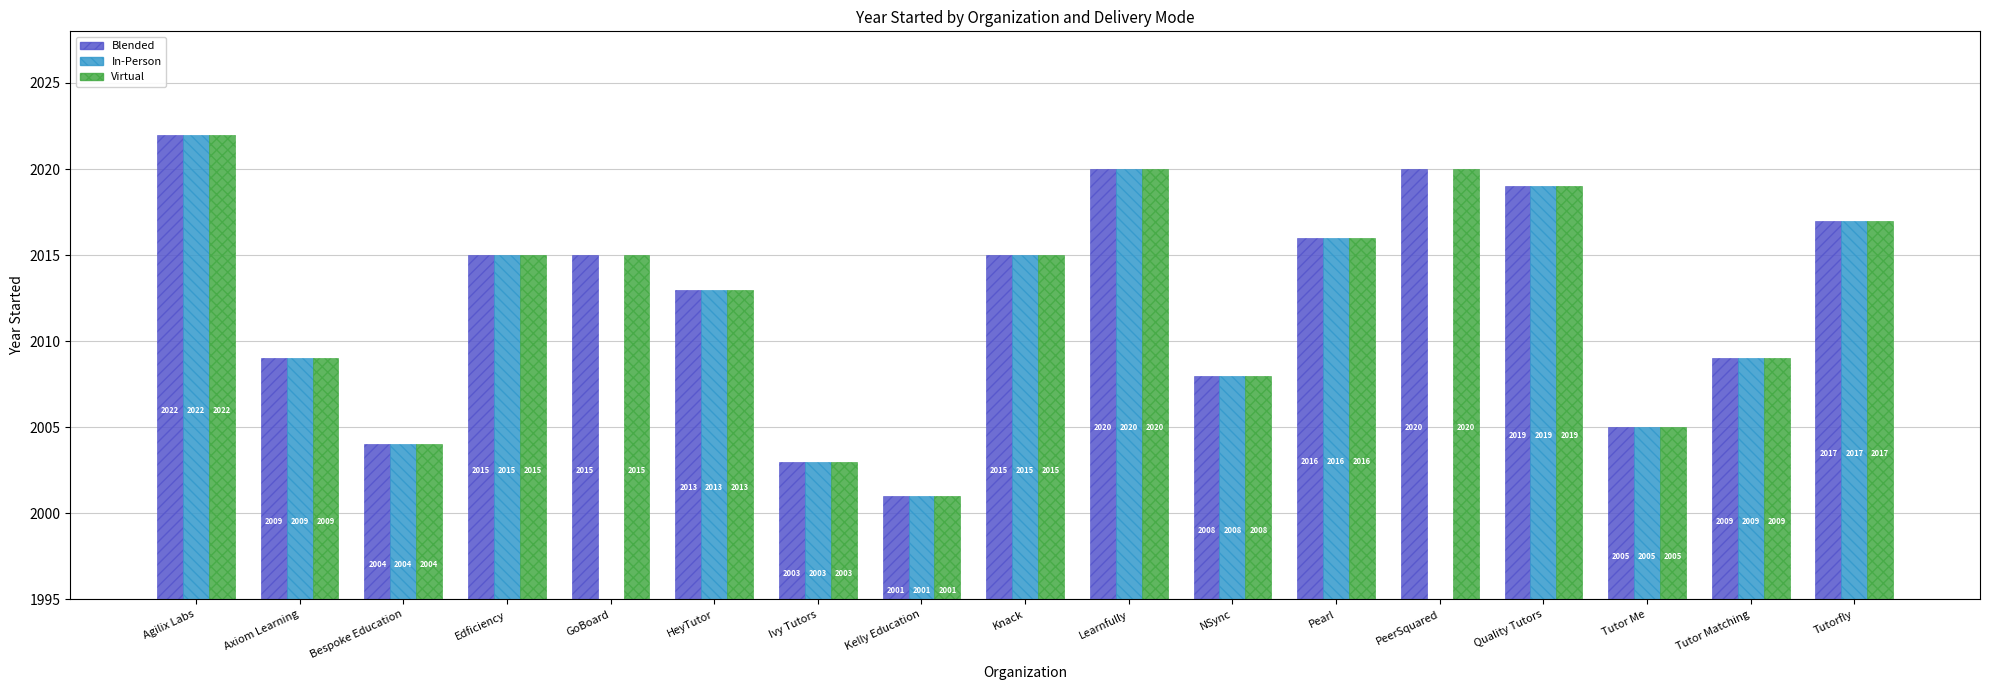

At which label does Virtual first exceed 25?

Agilix Labs